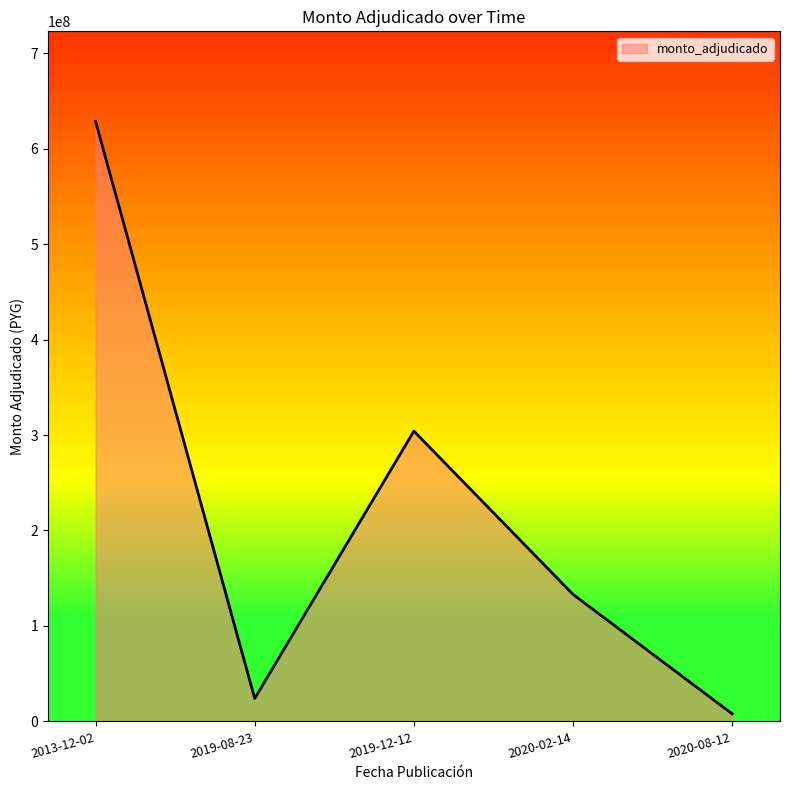

List the labels in order of value, largest first.

2013-12-02, 2019-12-12, 2020-02-14, 2019-08-23, 2020-08-12